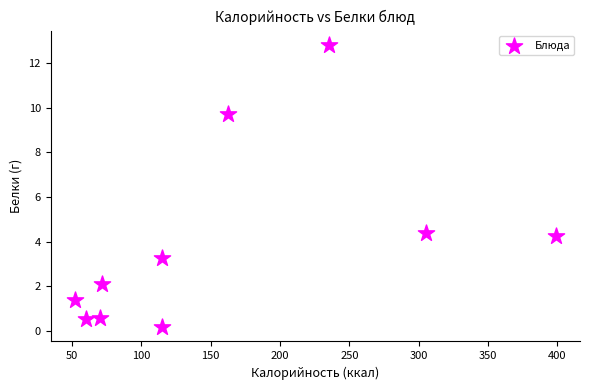

What is the average Y value?

3.9